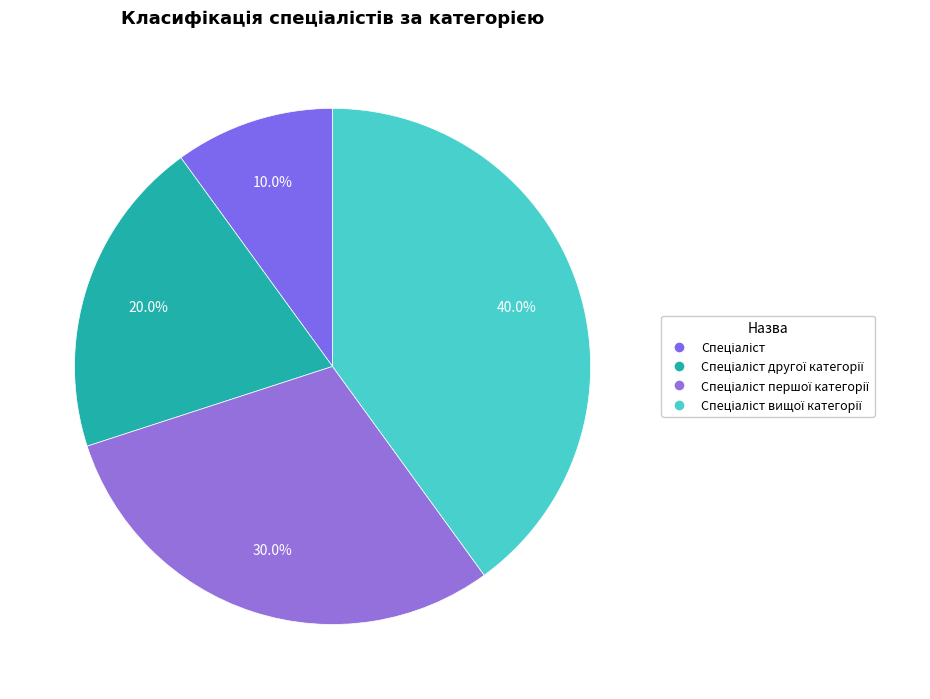

To the nearest percent, what is the difference between the largest and smallest slice percentages?

30%